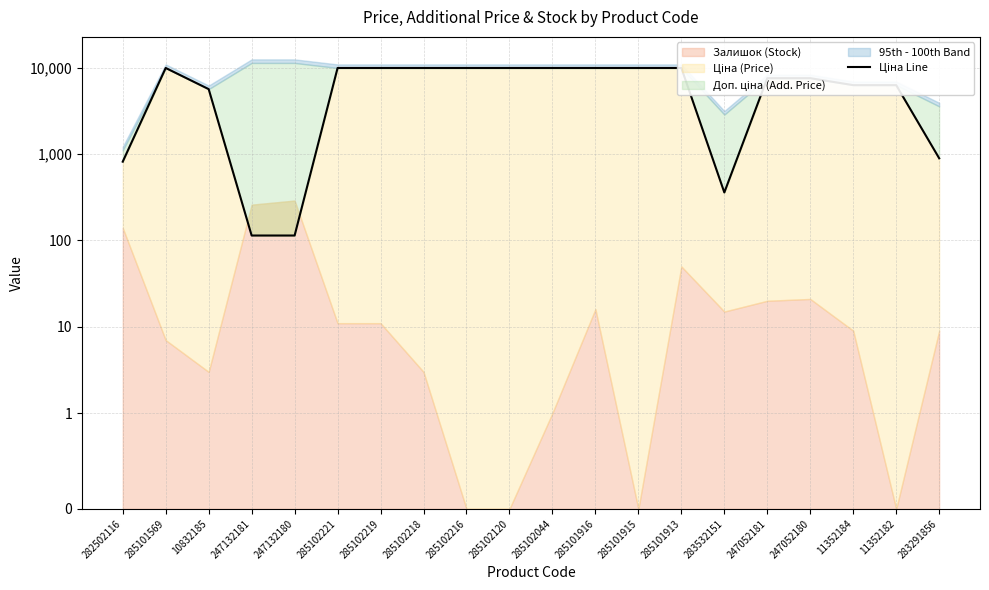

What is the maximum value shown in the chart?

9975.0